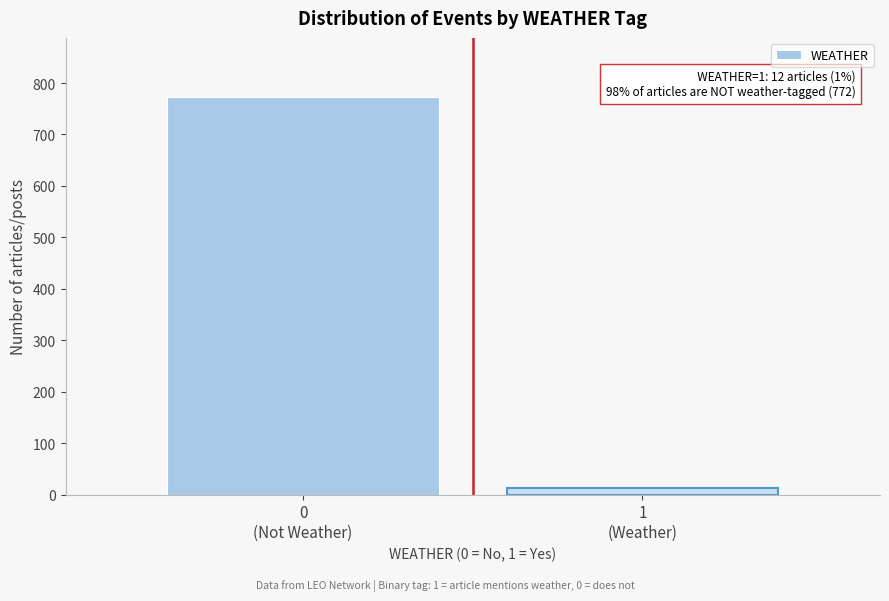

Reading right to left, extract all data points from this chart.

12	772